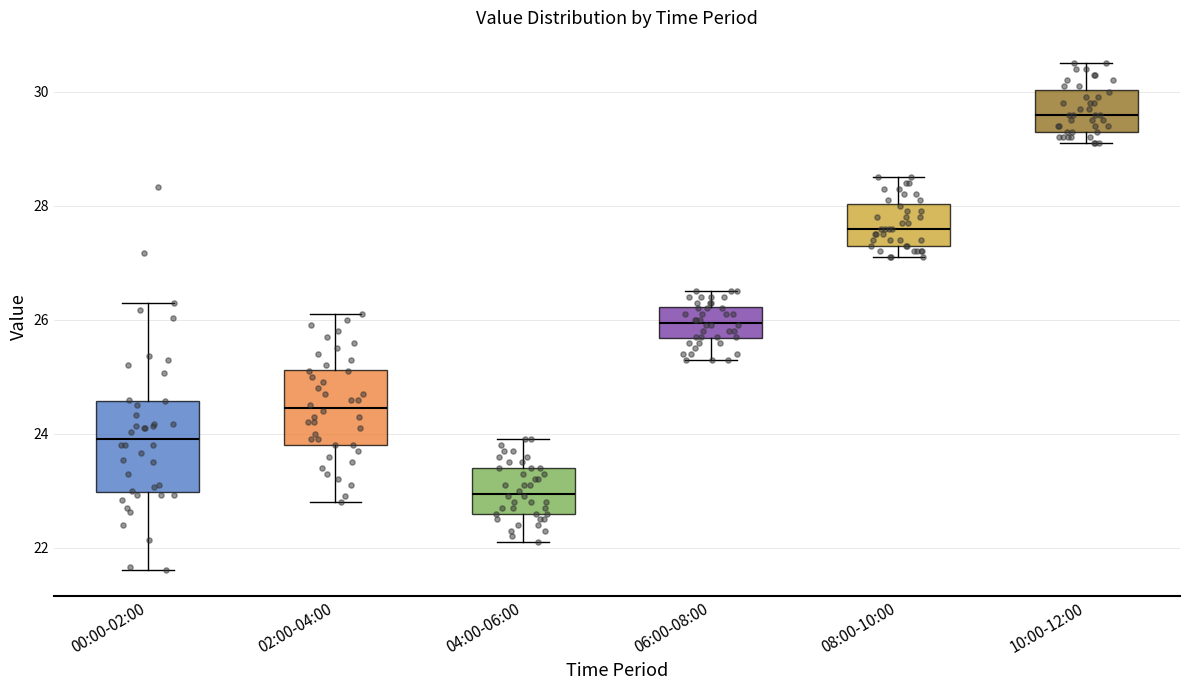

Which box is the tallest, from its lower edge to its upper edge?

00:00-02:00